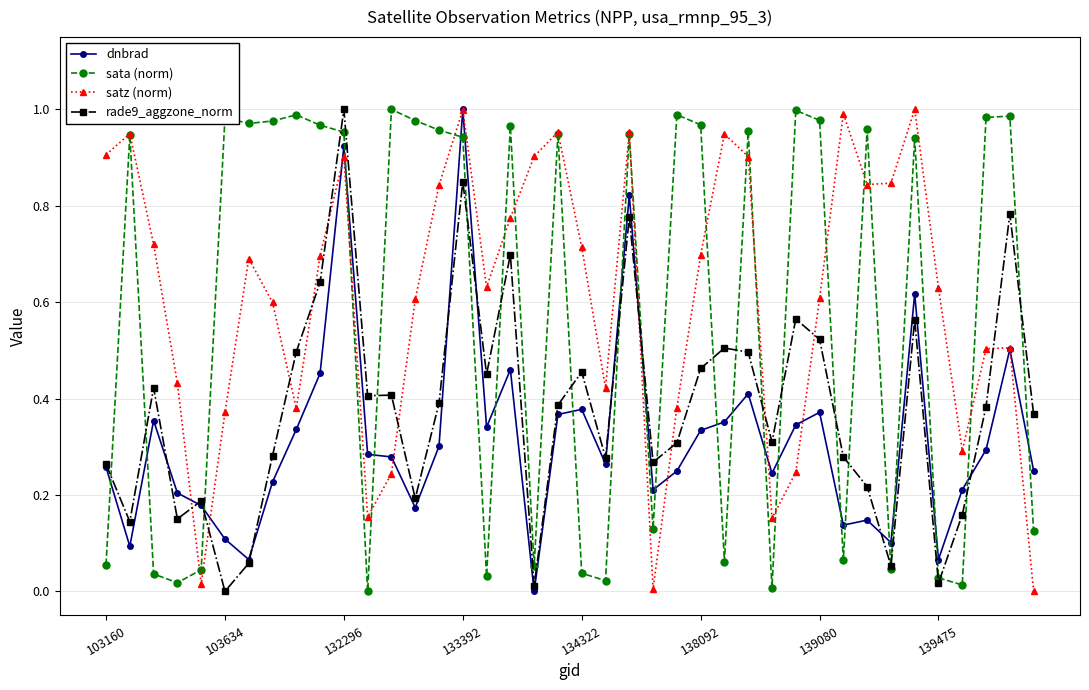

True or false: sata (norm) and dnbrad intersect in this chart.

True